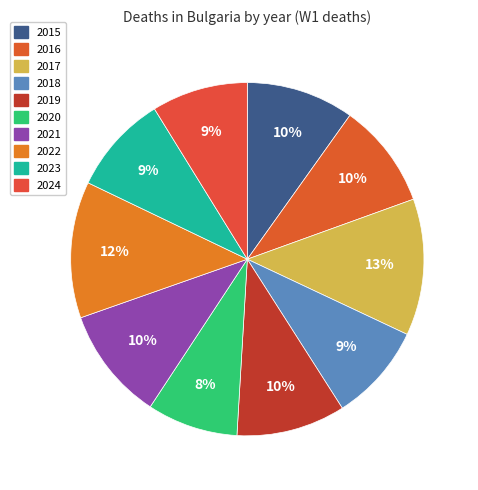

Does 2019 account for over 50% of the chart?

No